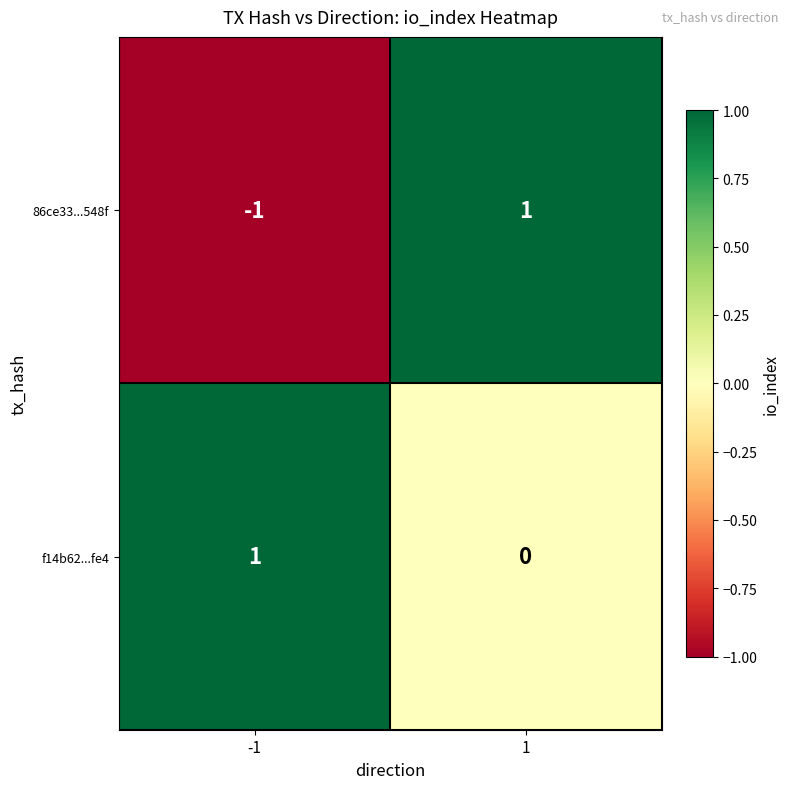

How many values in the f14b62...fe4 series are below 1?

1